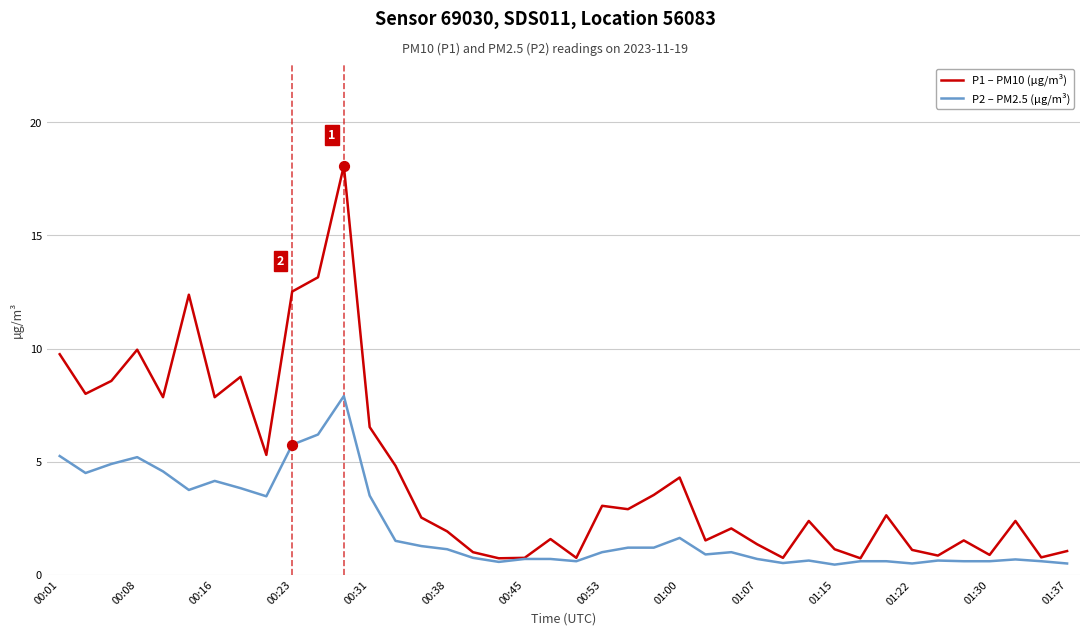

At how many categories does at least one series exceed 13?

2